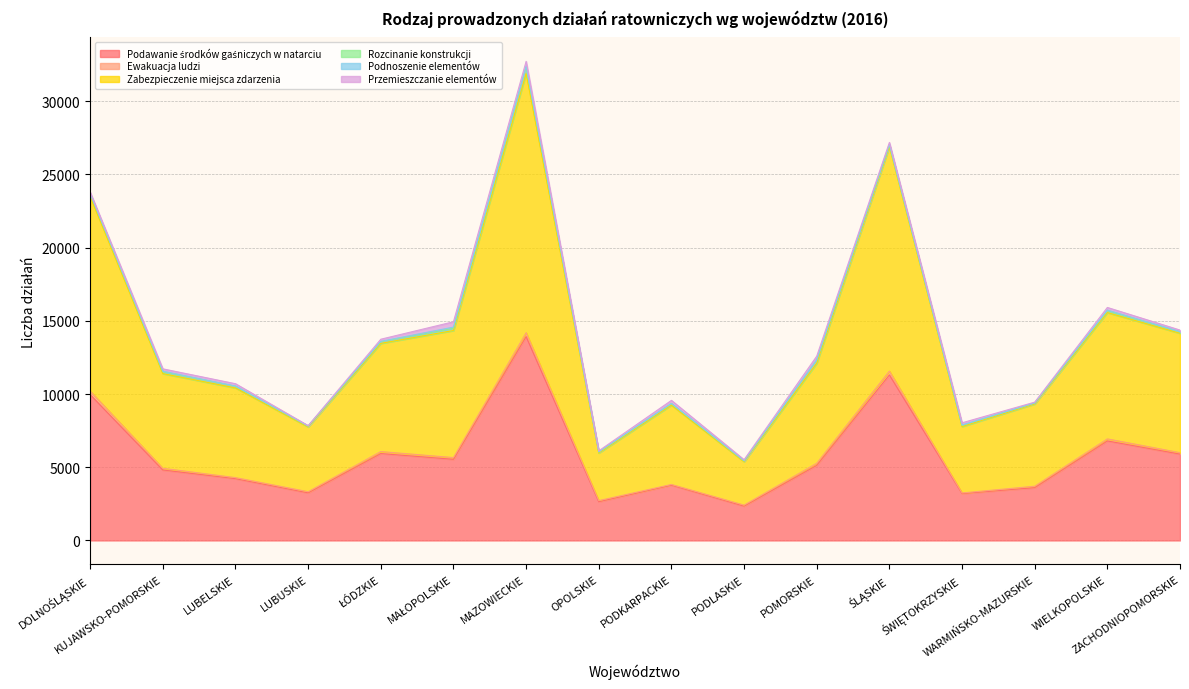

Where is the first local maximum for Rozcinanie konstrukcji?

MAZOWIECKIE